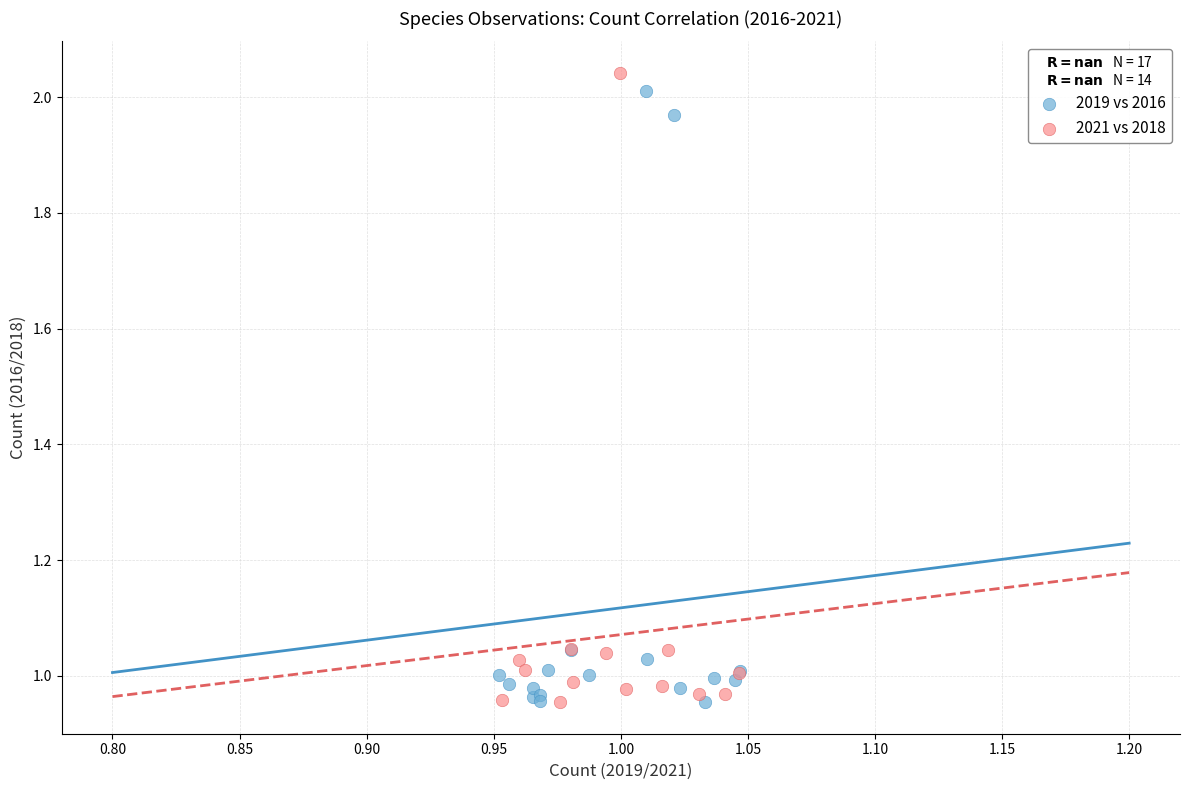

What are all the series names shown in the legend?

2019 vs 2016, 2021 vs 2018